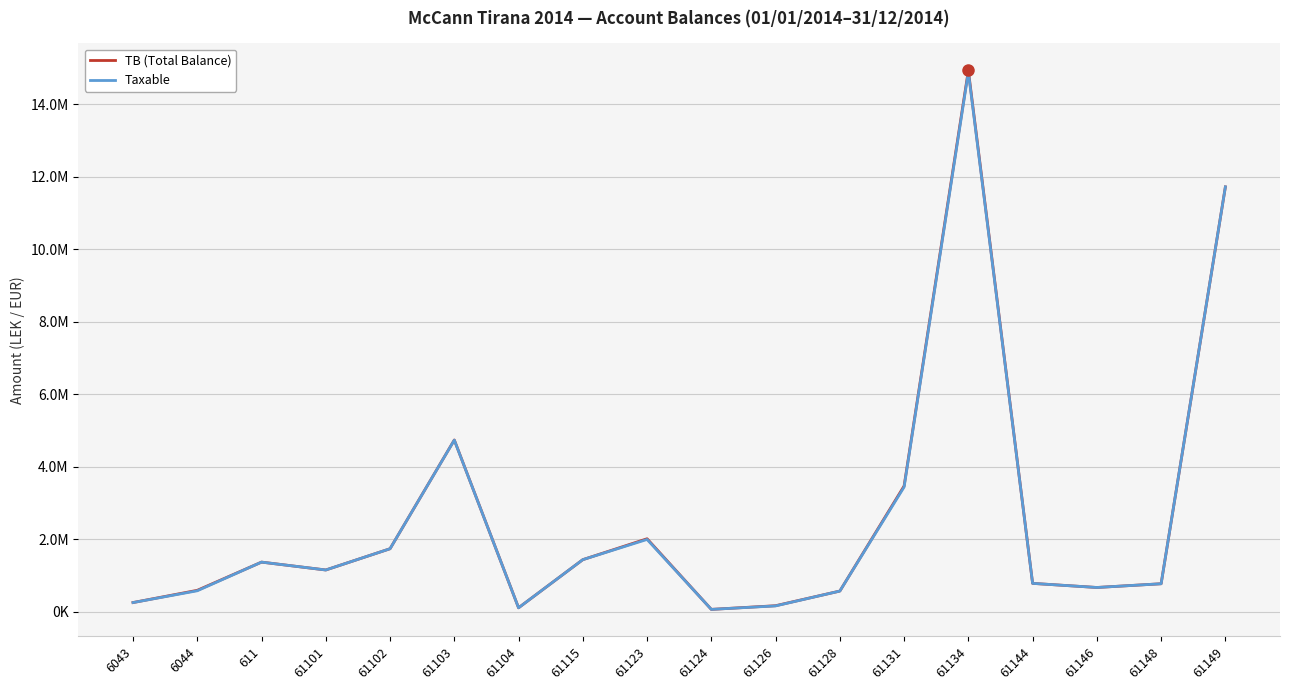

Reading right to left, what are all the values shown in this chart?

TB (Total Balance): 61149=11717876.6	61148=769080.9	61146=666085.5	61144=779642.1	61134=14931158.8	61131=3465988.5	61128=567460.5	61126=163090.0	61124=61813.2	61123=2010362.2	61115=1434003.2	61104=105900.0	61103=4735066.9	61102=1735151.5	61101=1149043.7	611=1366068.5	6044=588118.9	6043=250227.1
Taxable: 61149=11717876.6	61148=769080.9	61146=666085.5	61144=779642.1	61134=14887859.8	61131=3437988.5	61128=567460.5	61126=157990.0	61124=61813.2	61123=1991862.2	61115=1433753.2	61104=105900.0	61103=4731146.9	61102=1735151.5	61101=1149043.7	611=1366068.5	6044=575296.9	6043=250227.1